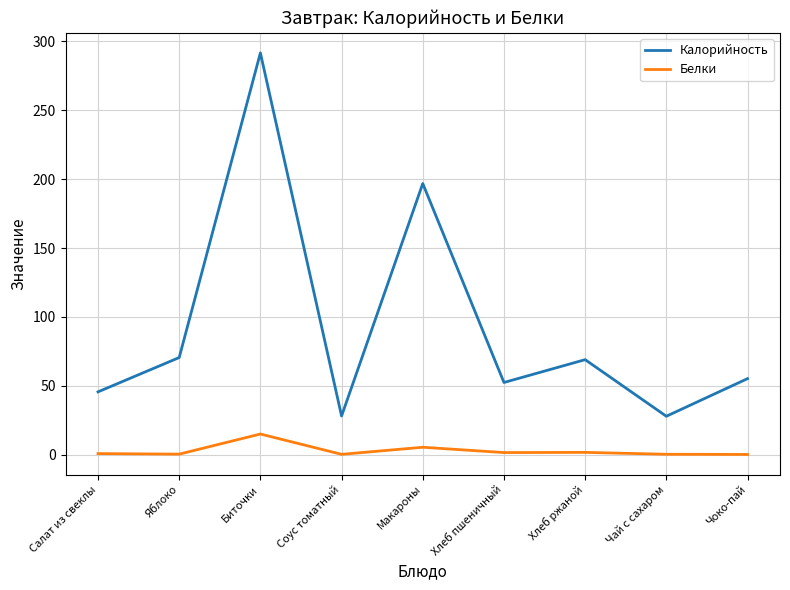

Rank the series at Чоко-пай from highest to lowest value.

Калорийность, Белки